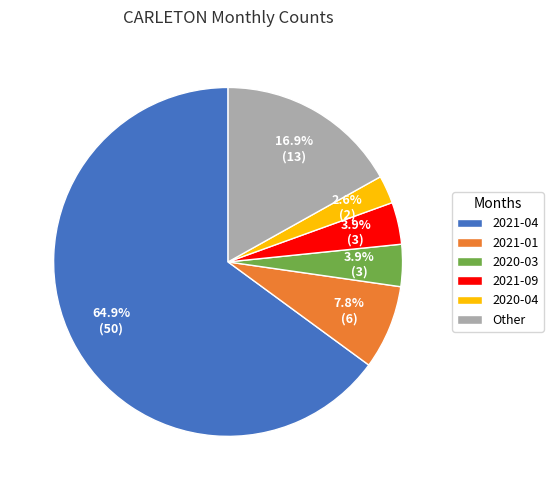

What percentage is NOT represented by 2021-04?

35.1%